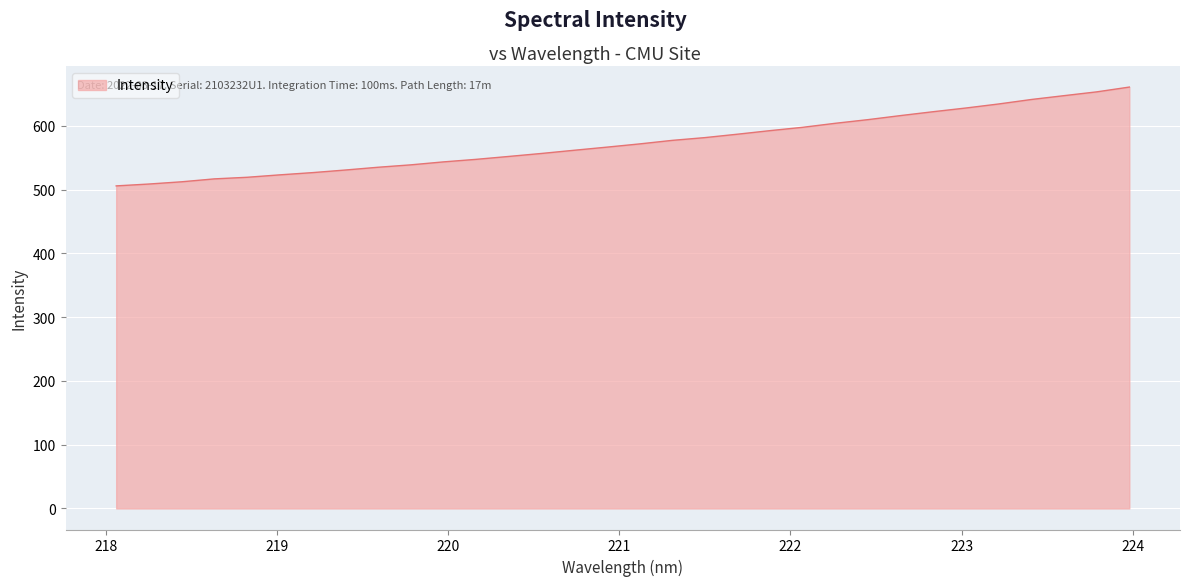

What is the greatest value displayed?

661.0